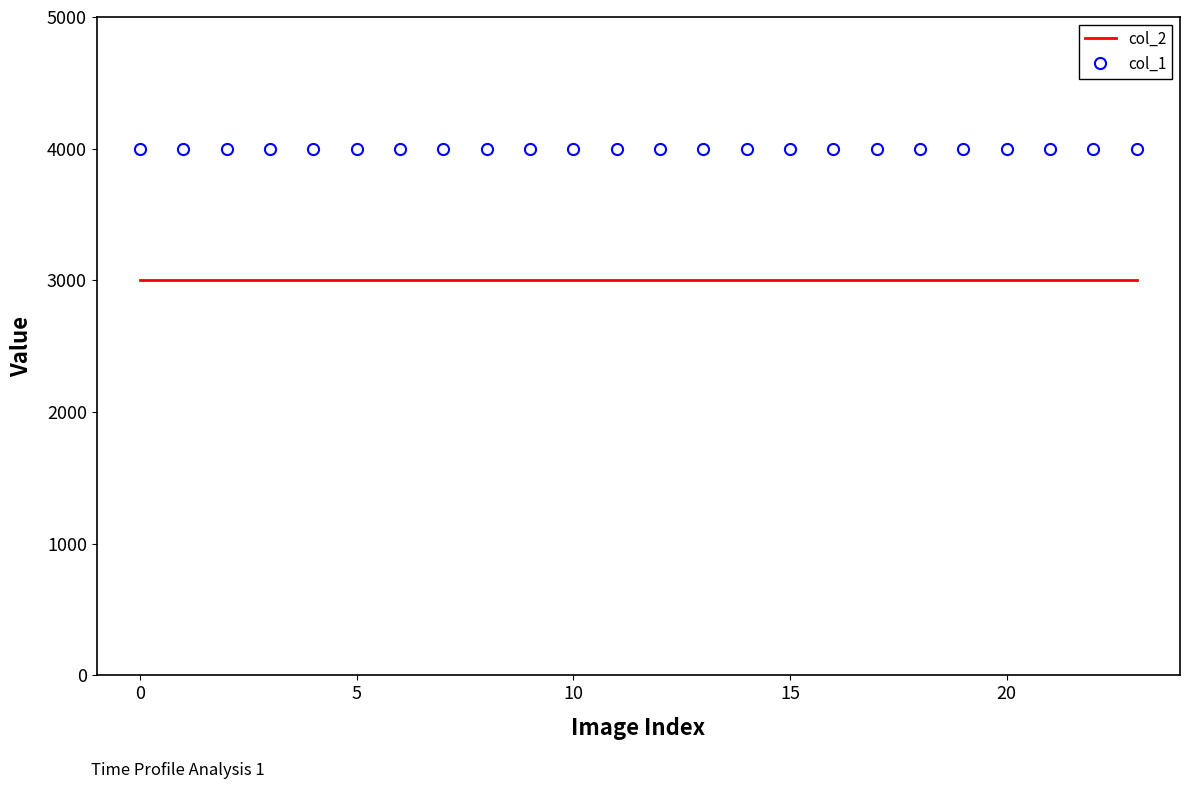

Which series has the largest total across all categories?

col_1